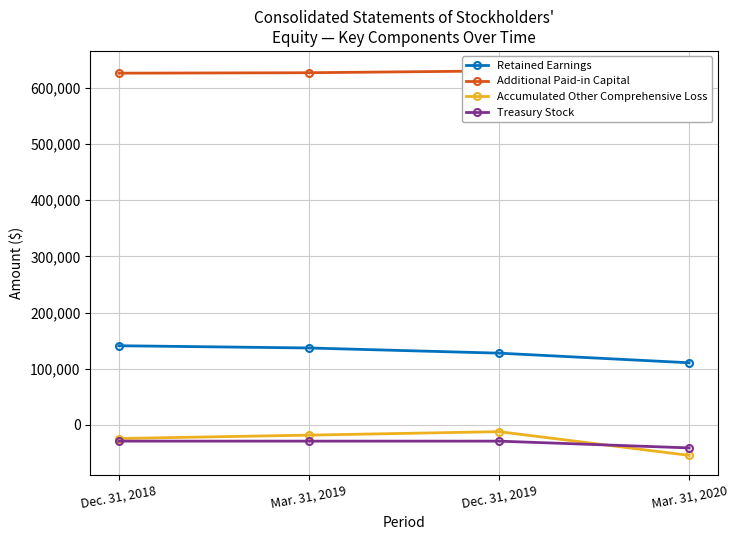

Which series has the largest range (max minus min)?

Accumulated Other Comprehensive Loss